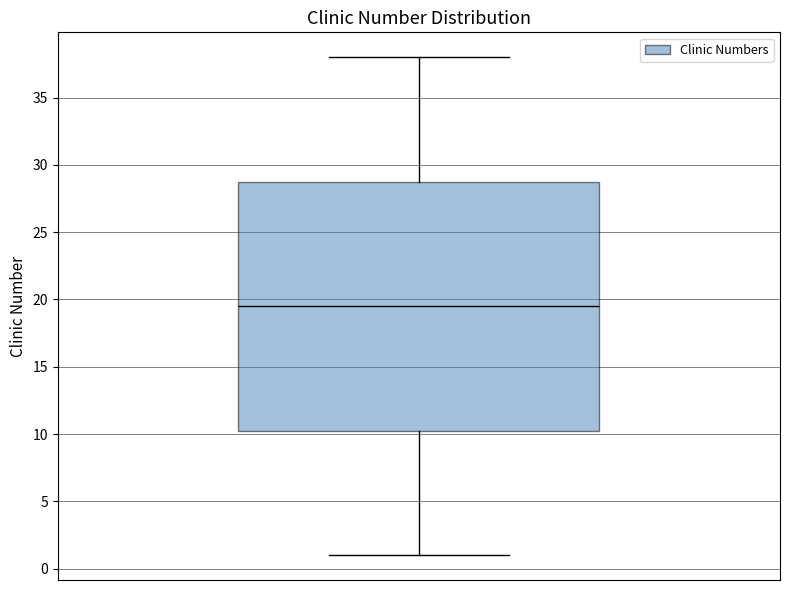

Transcribe this box plot: give where the median line is, the range the box spans, and where the two whiskers end, as read against the y-axis. The values are not printed on the chart, so give them approximately, as read against the axis.

median 19.5, box 10.5 to 29.0, whiskers 1.0 to 38.0